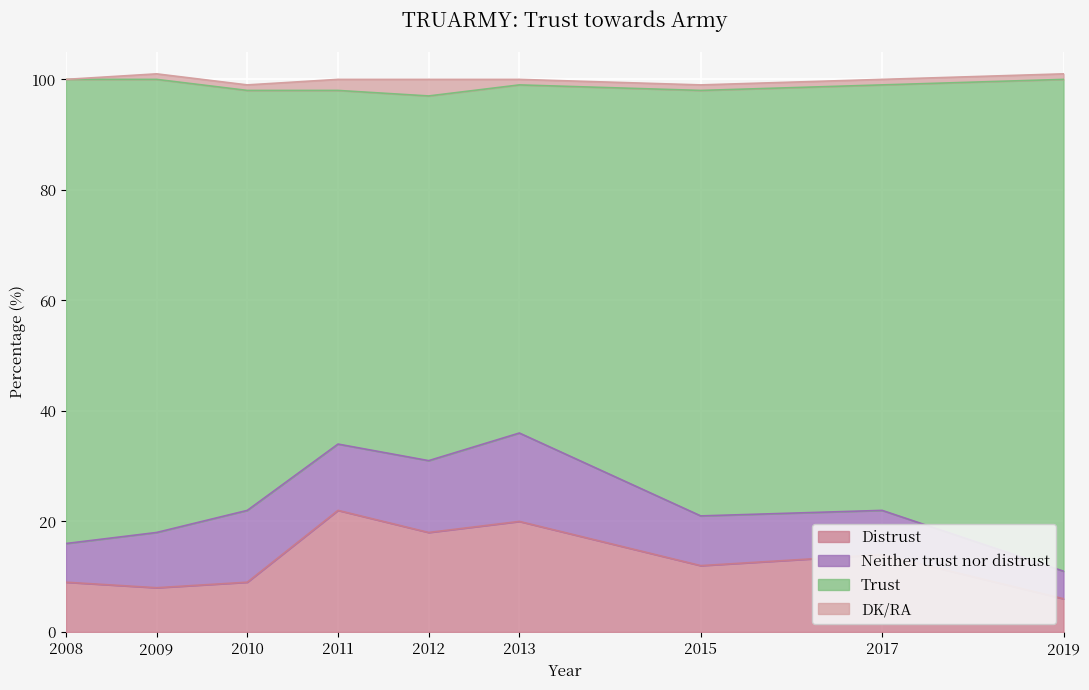

Between 2010 and 2013, which series saw the biggest shift?

Trust